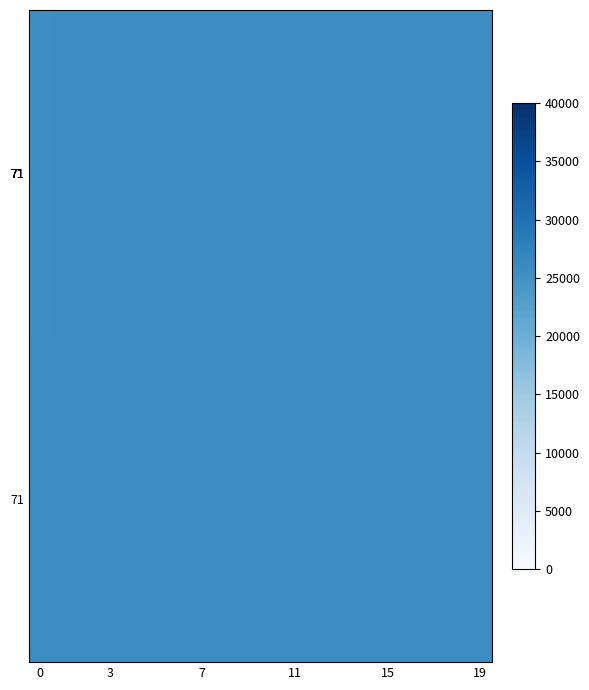

What is the smallest value displayed?

25623